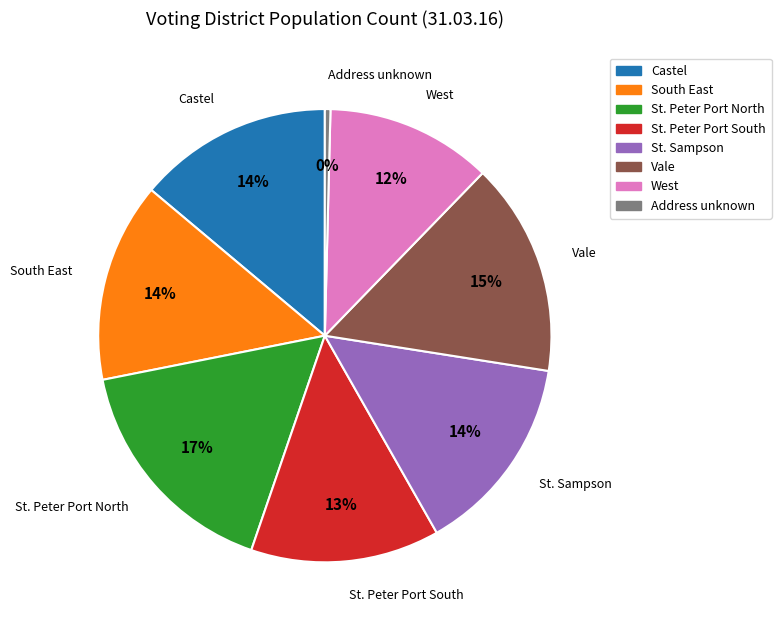

Is there a majority slice in this chart?

No